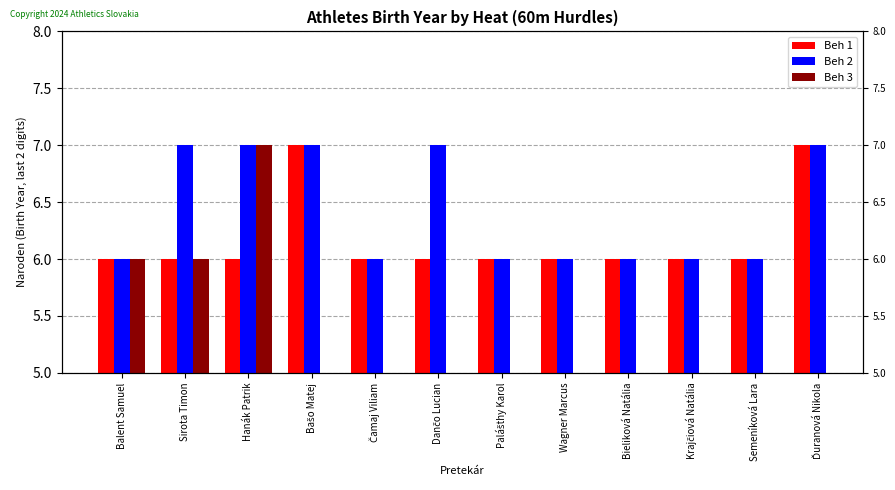

At which category is the sum across all series the highest?

Hanák Patrik